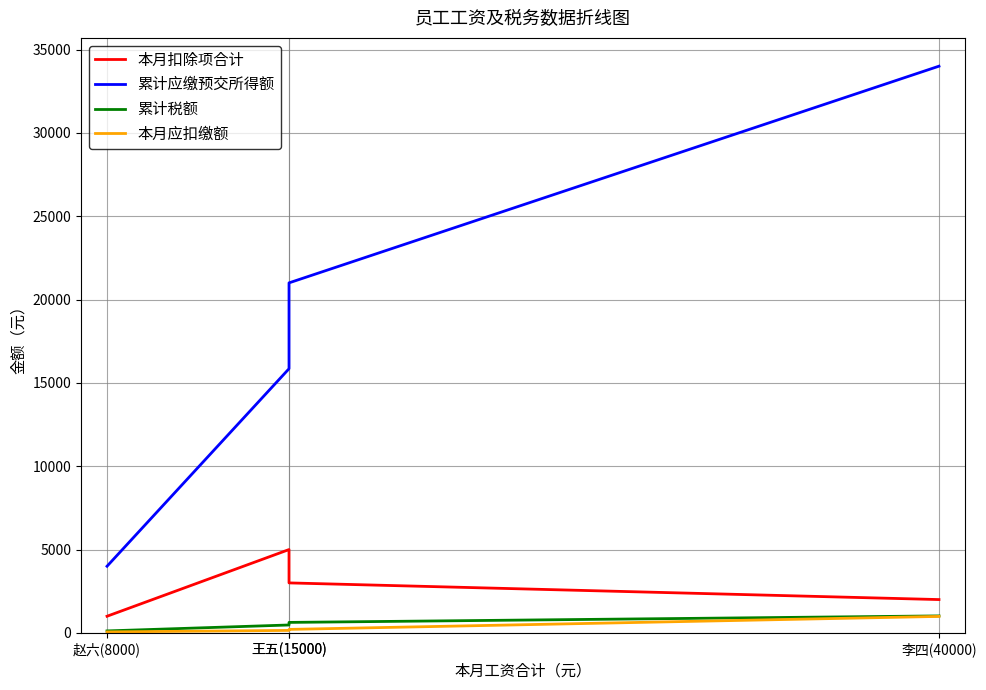

Rank the series by their maximum value, from lowest to highest.

本月应扣缴额, 累计税额, 本月扣除项合计, 累计应缴预交所得额